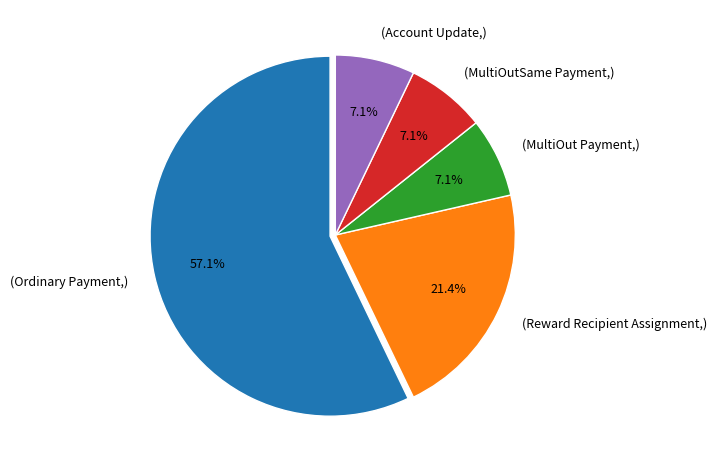

Does (Ordinary Payment,) account for over 50% of the chart?

Yes